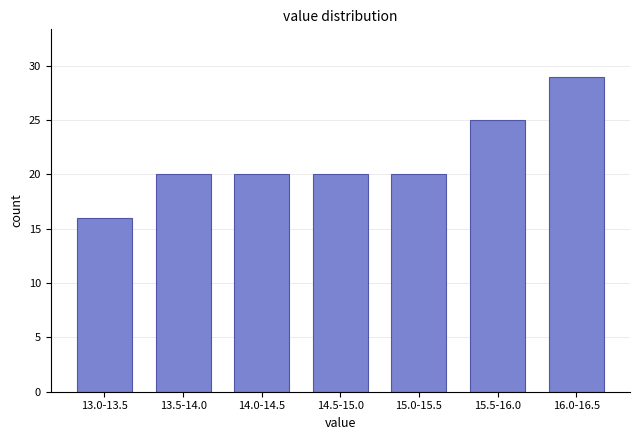

Reading left to right, extract all data points from this chart.

16	20	20	20	20	25	29